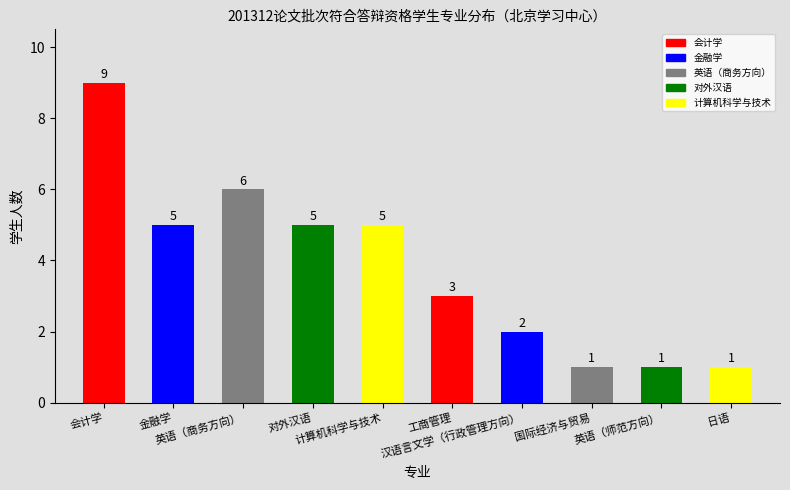

Count the number of data series in this chart.

1